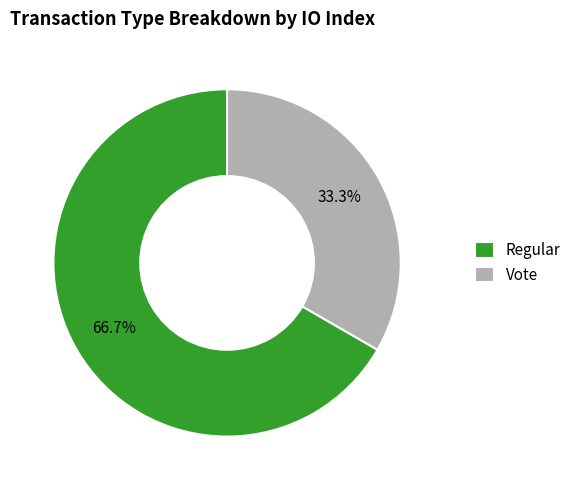

Which has a higher value, Vote or Regular?

Regular